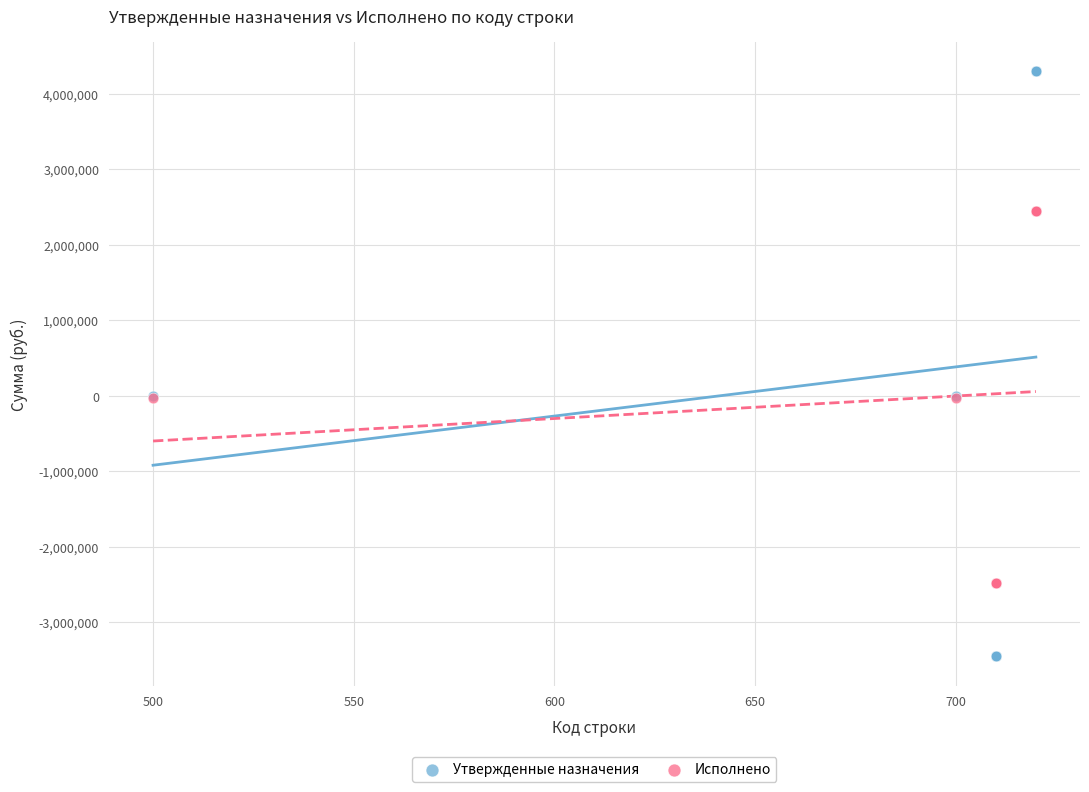

Which series has the largest Y range (max minus min)?

Утвержденные назначения